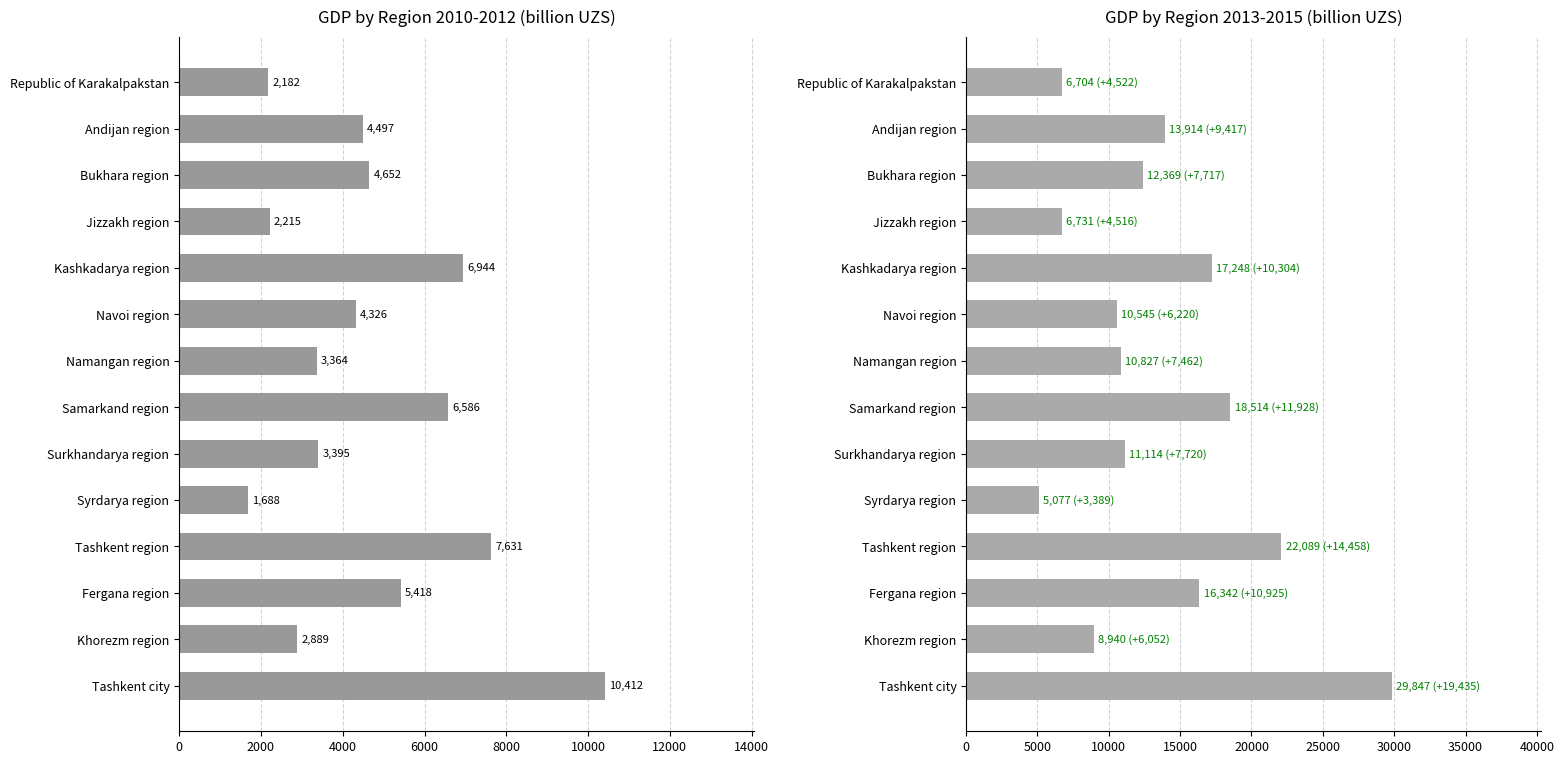

Are the bars grouped side by side (vs. stacked)?

Yes